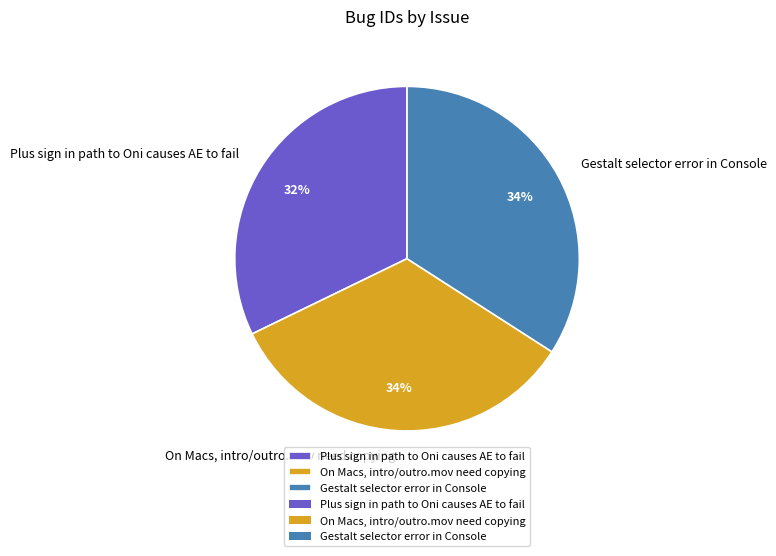

Is it true that On Macs, intro/outro.mov need copying is 34% of the pie?

True